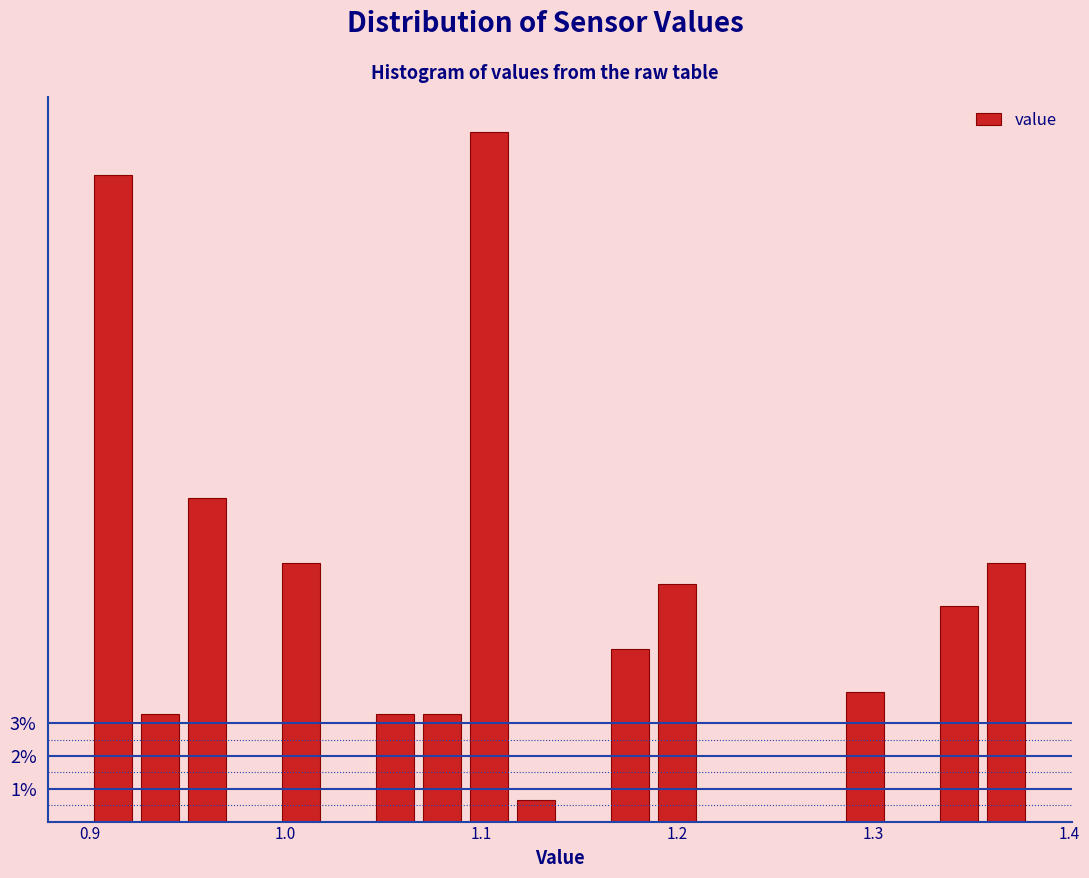

Around what value on the x-axis is the tallest bar? Give the approximate position of its centre, as read against the axis.

1.10